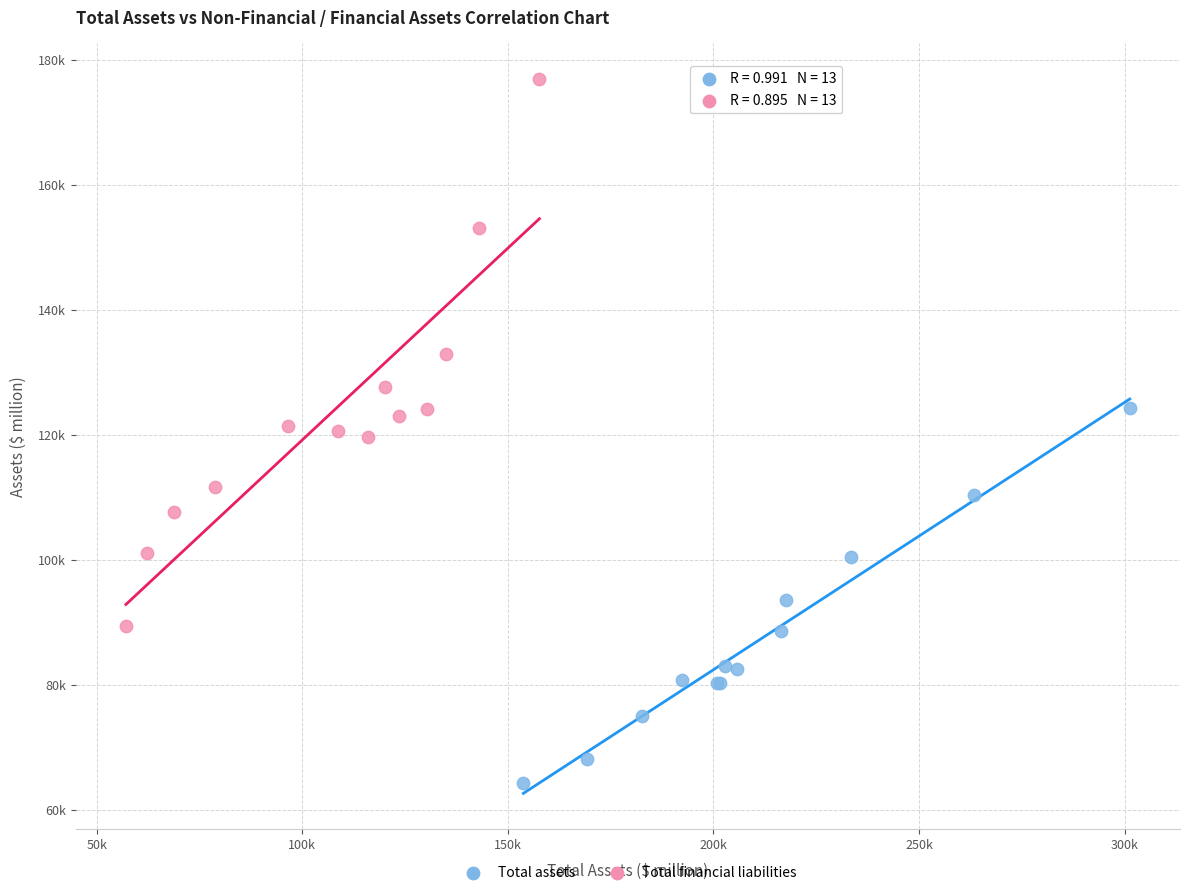

What are all the series names shown in the legend?

Total assets, Total financial liabilities